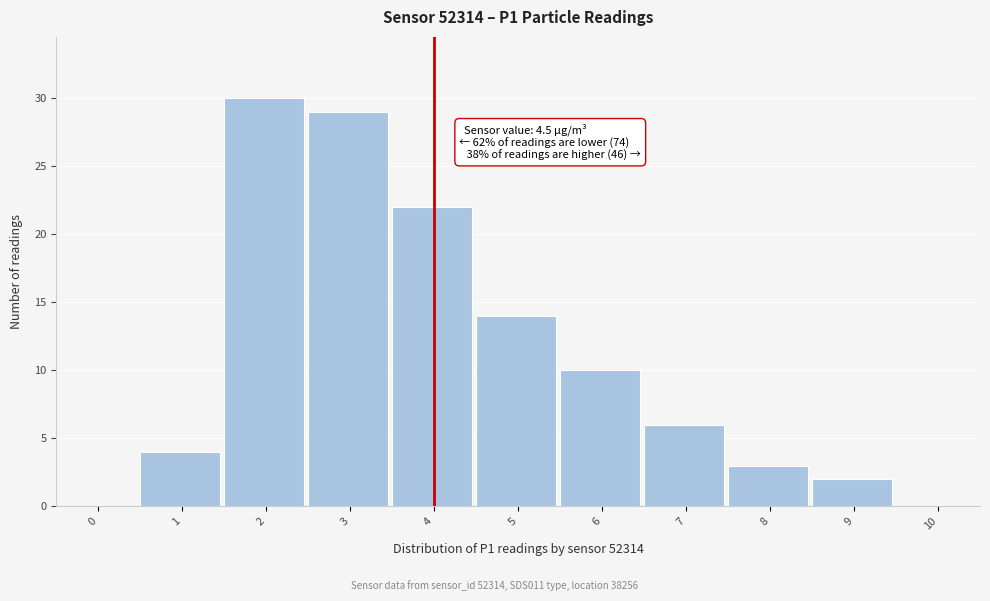

Reading left to right, what are all the values shown in this chart?

0=0	1=4	2=30	3=29	4=22	5=14	6=10	7=6	8=3	9=2	10=0